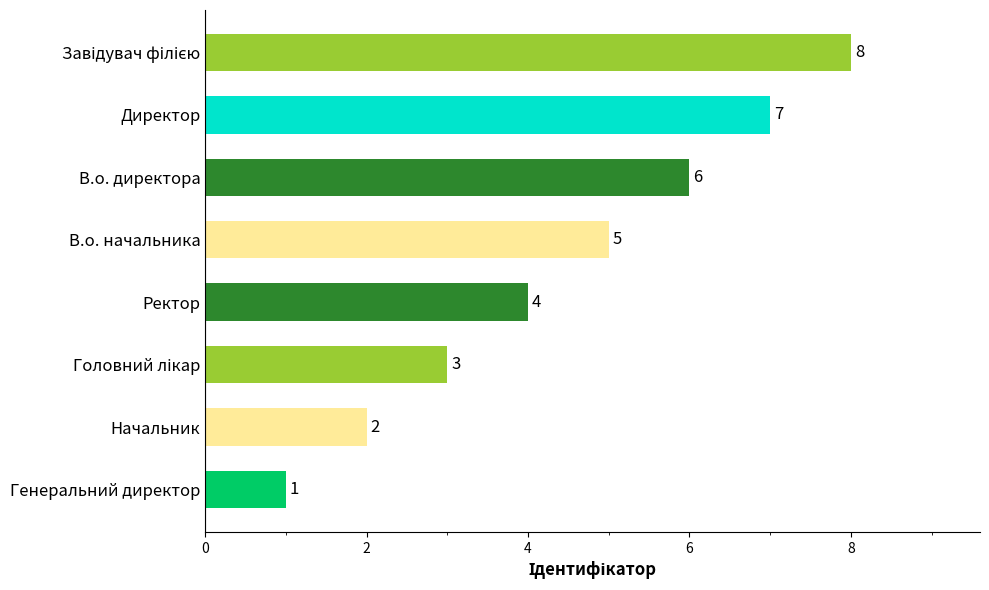

Which has a higher value, В.о. начальника or Директор?

Директор